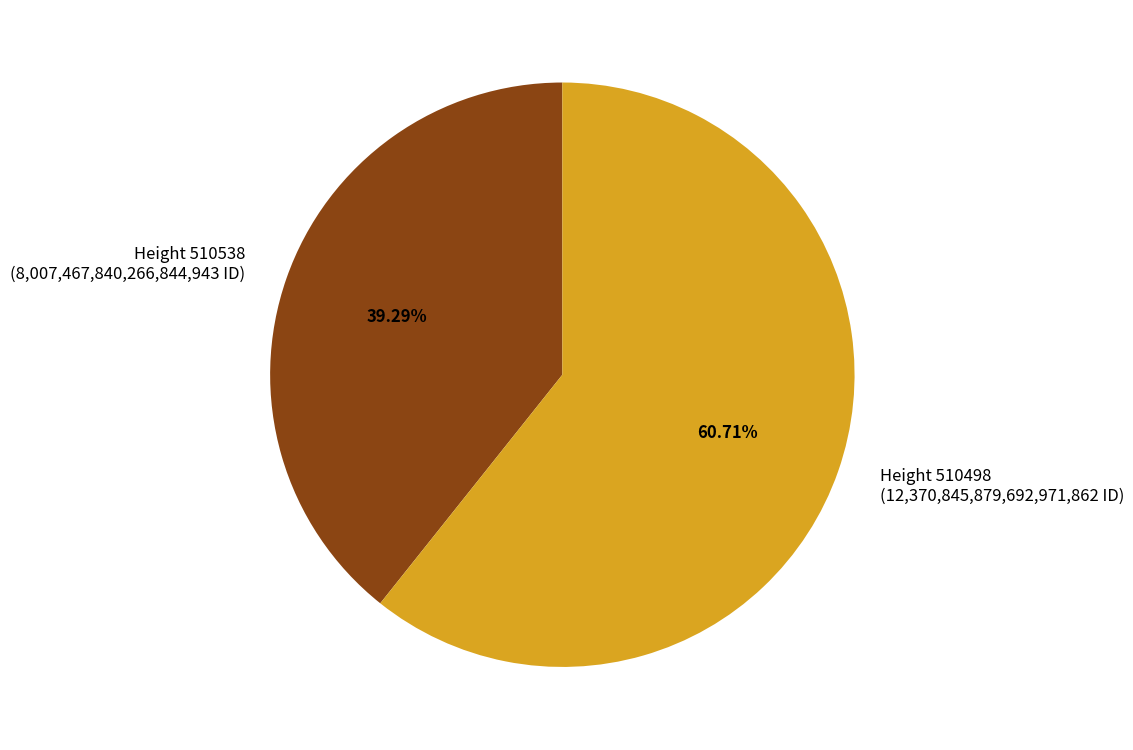

Rank the categories by value from highest to lowest.

Height 510498 (12,370,845,879,692,971,862 ID), Height 510538 (8,007,467,840,266,844,943 ID)